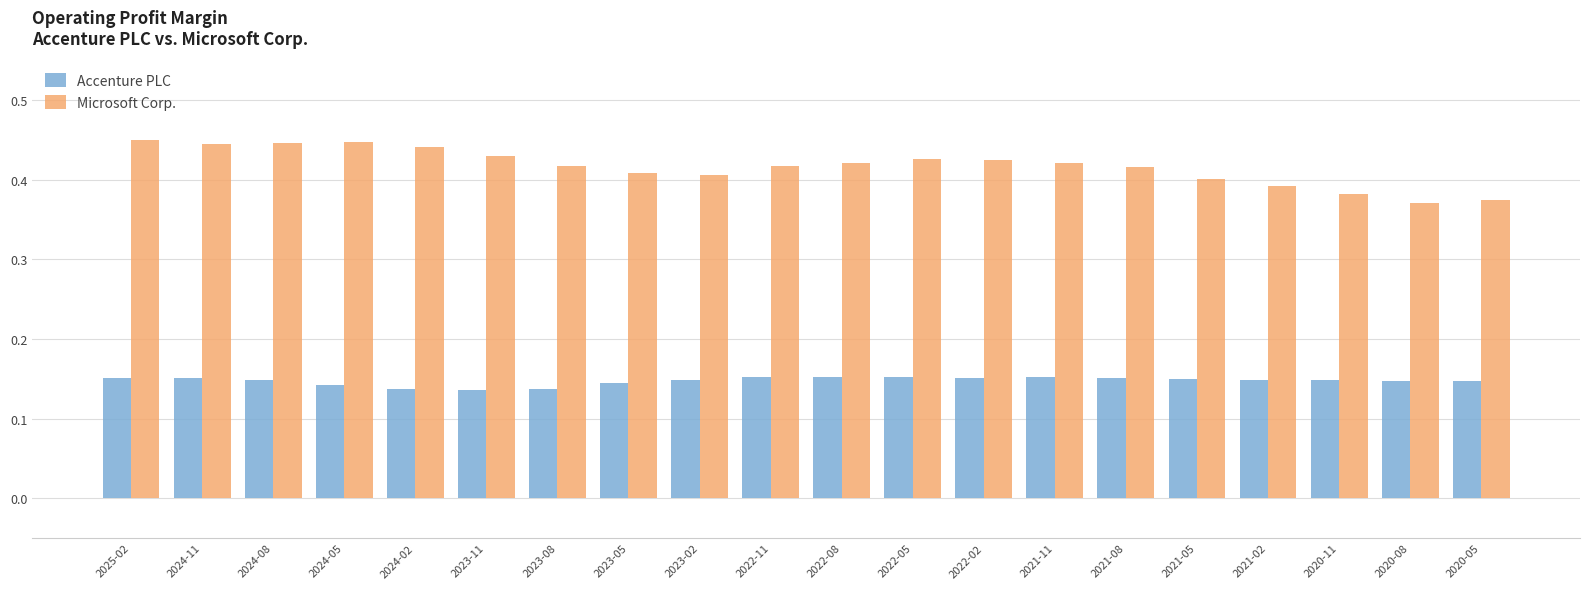

List the series in order of their peak value, highest first.

Microsoft Corp., Accenture PLC